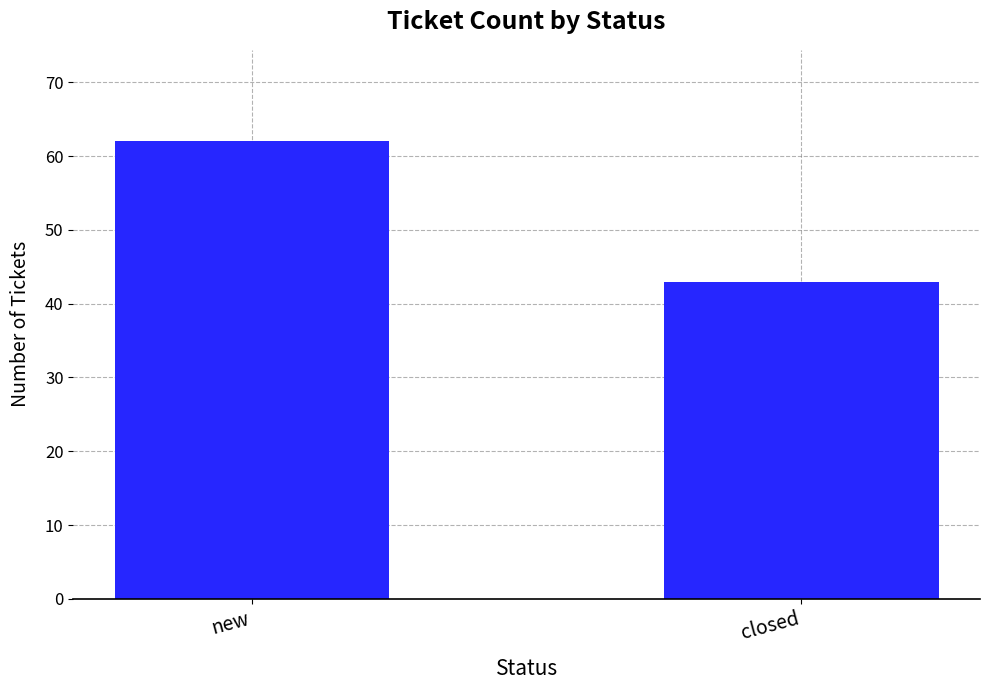

What is the difference between the maximum and minimum values?

19